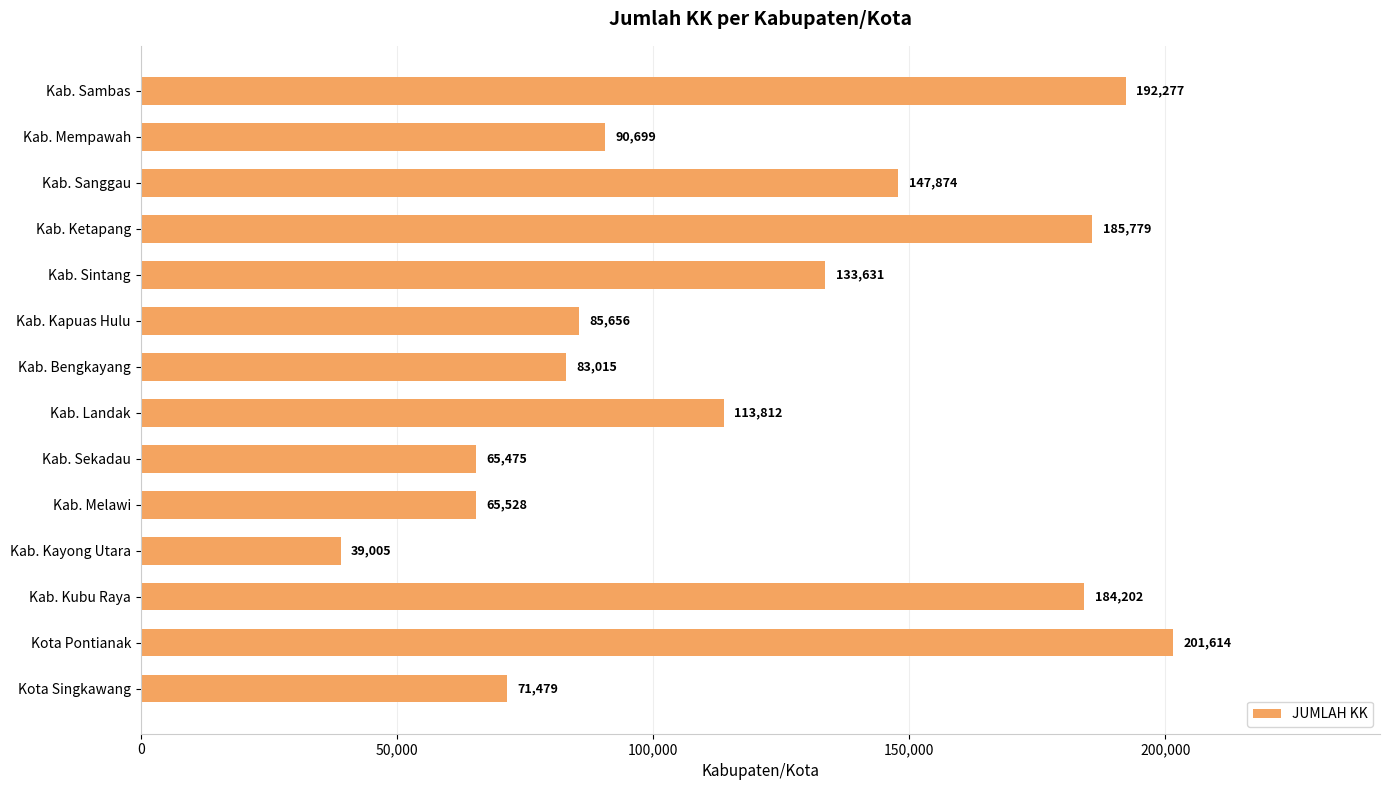

Does the chart contain stacked bars?

No